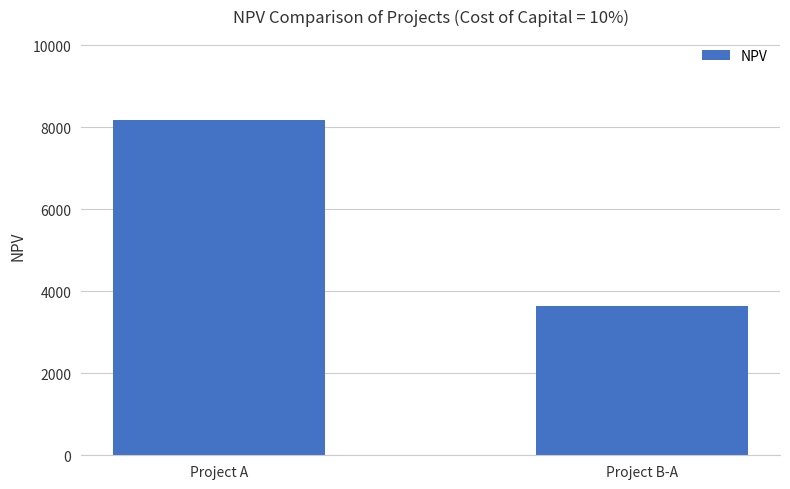

What is the value of the 1st bar from the left?

8181.8